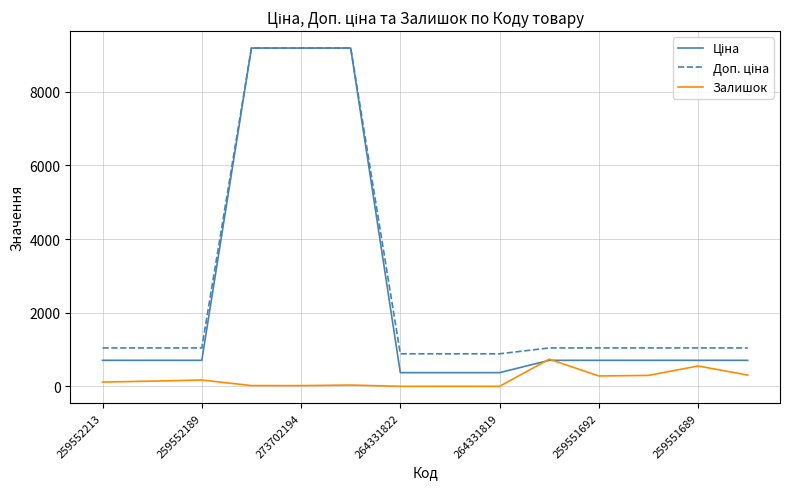

What is the total value across all series at 259551689?

2299.5